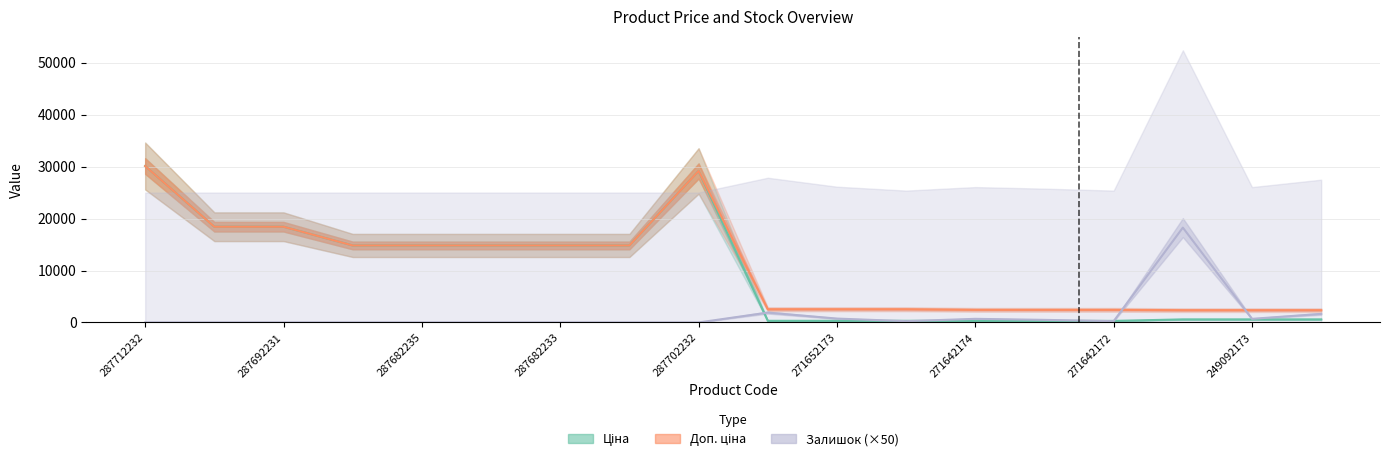

Where does the Залишок (×50) series first go above 250?

9